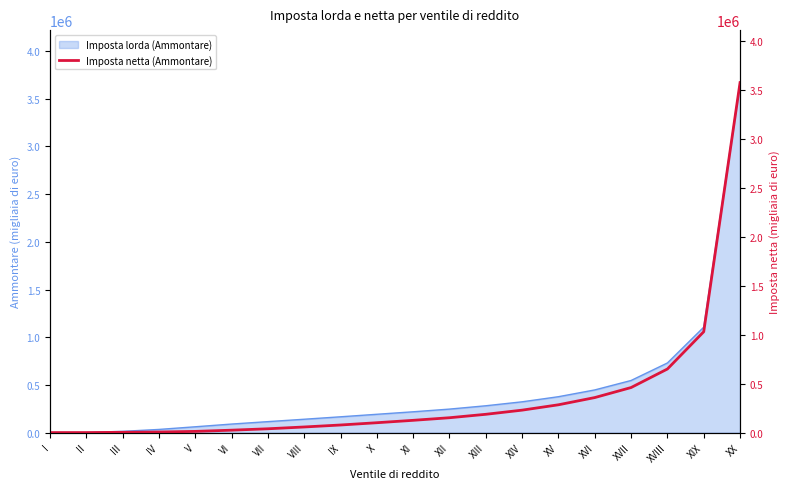

What is the greatest value displayed?

3575515